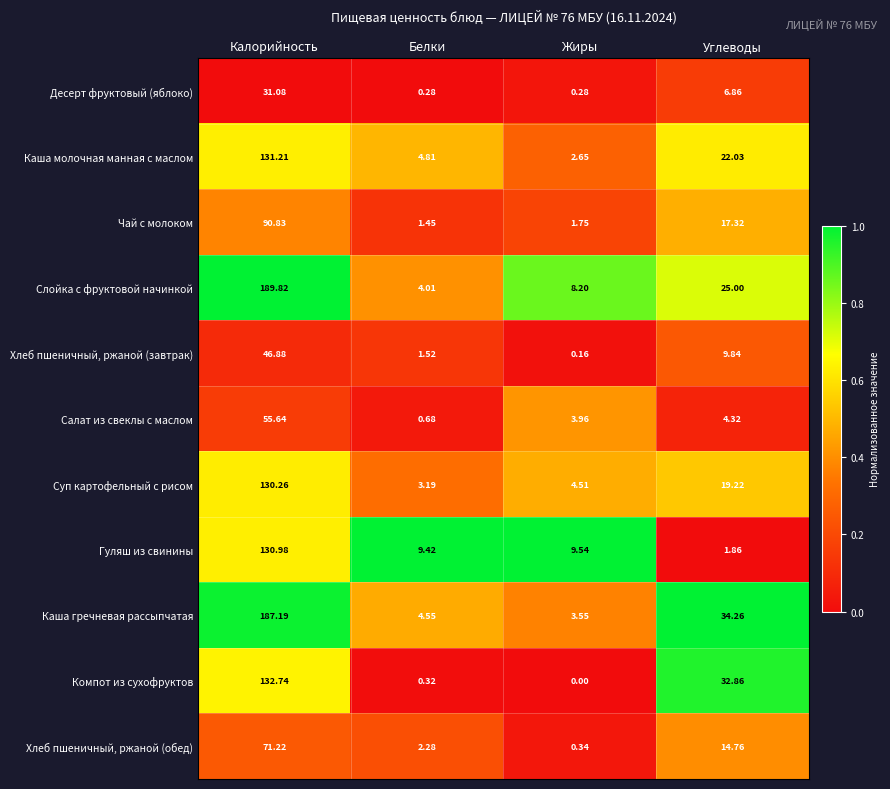

Rank the series at Жиры from lowest to highest value.

Компот из сухофруктов, Хлеб пшеничный, ржаной (завтрак), Десерт фруктовый (яблоко), Хлеб пшеничный, ржаной (обед), Чай с молоком, Каша молочная манная с маслом, Каша гречневая рассыпчатая, Салат из свеклы с маслом, Суп картофельный с рисом, Слойка с фруктовой начинкой, Гуляш из свинины